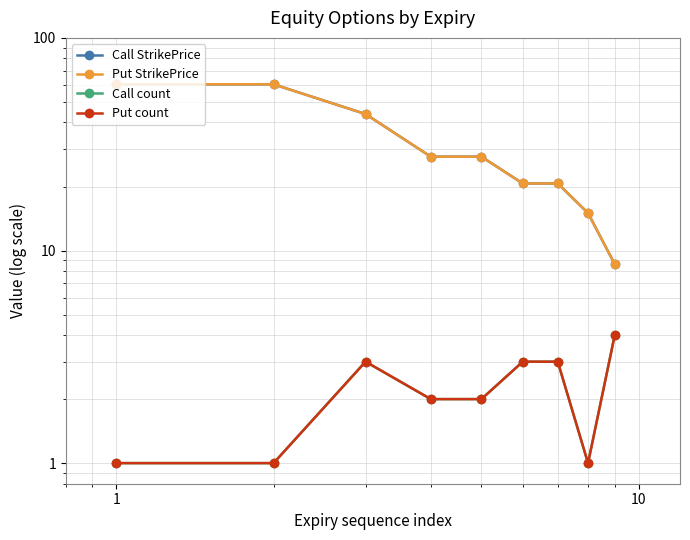

Reading left to right, what are all the values shown in this chart?

Call StrikePrice: 60.5	60.5	43.8	27.6	27.6	20.7	20.7	15.0	8.6
Put StrikePrice: 60.5	60.5	43.8	27.6	27.6	20.7	20.7	15.0	8.6
Call count: 1.0	1.0	3.0	2.0	2.0	3.0	3.0	1.0	4.0
Put count: 1.0	1.0	3.0	2.0	2.0	3.0	3.0	1.0	4.0